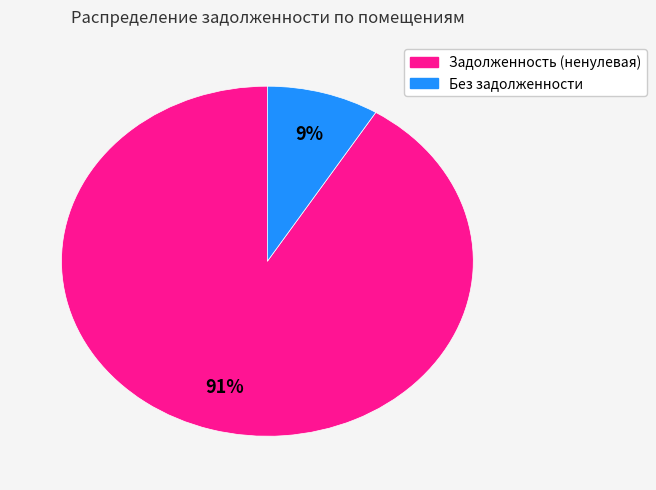

How many slices are in this pie chart?

2